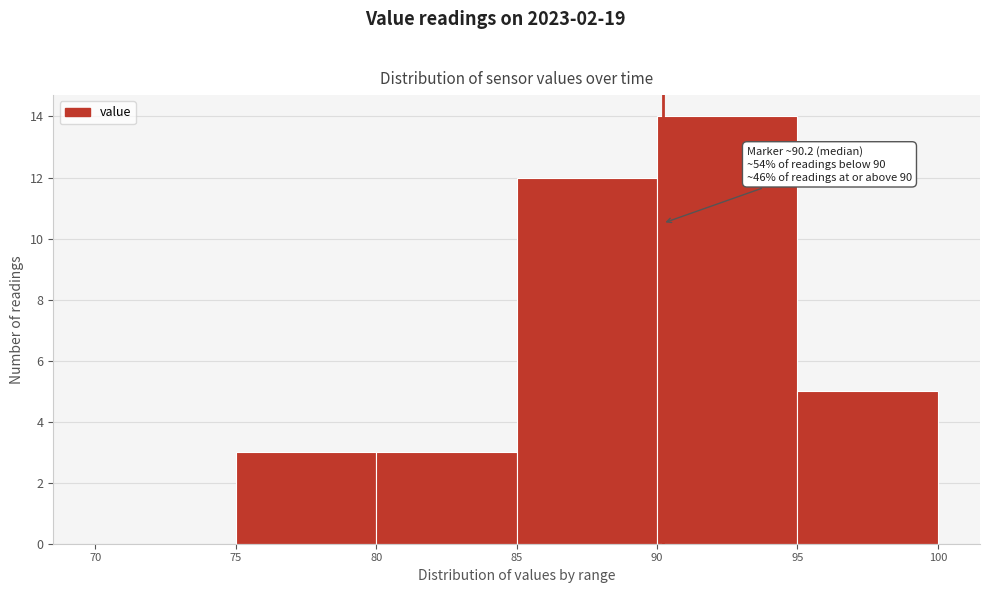

Over which range of the x-axis is the bar tallest?

90 to 95